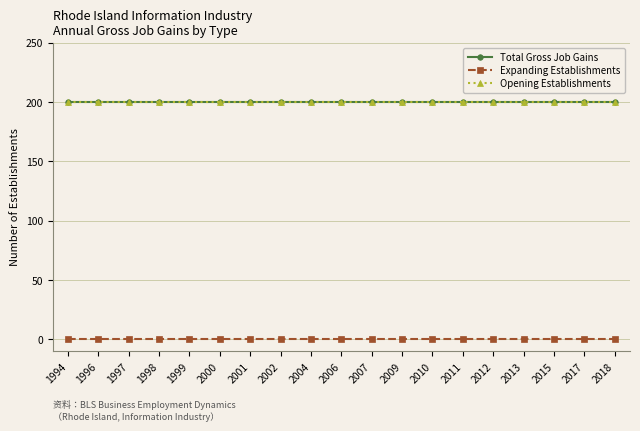

List the series in order of their peak value, highest first.

Total Gross Job Gains, Opening Establishments, Expanding Establishments